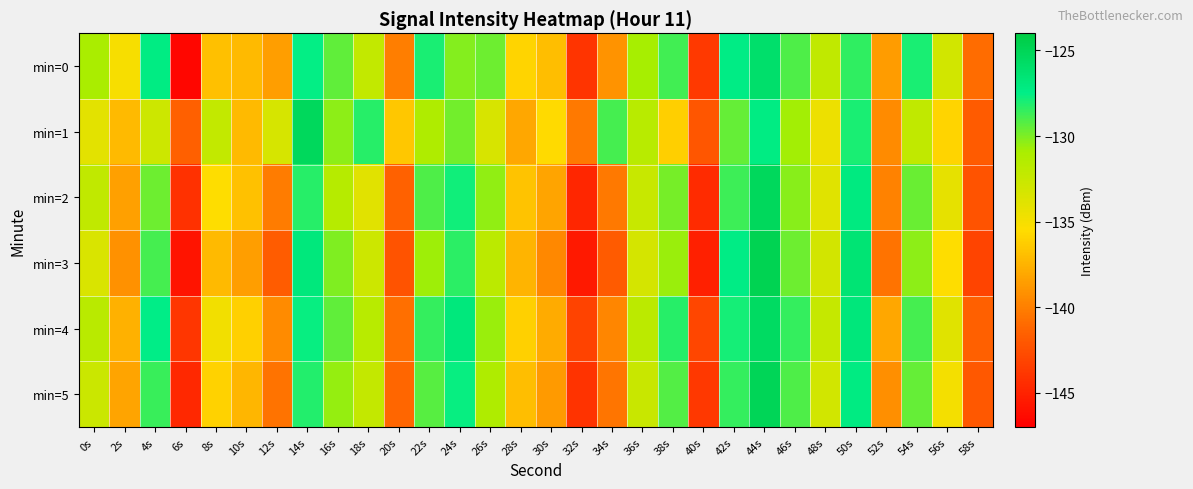

Which category has the lowest value across all series?

6s